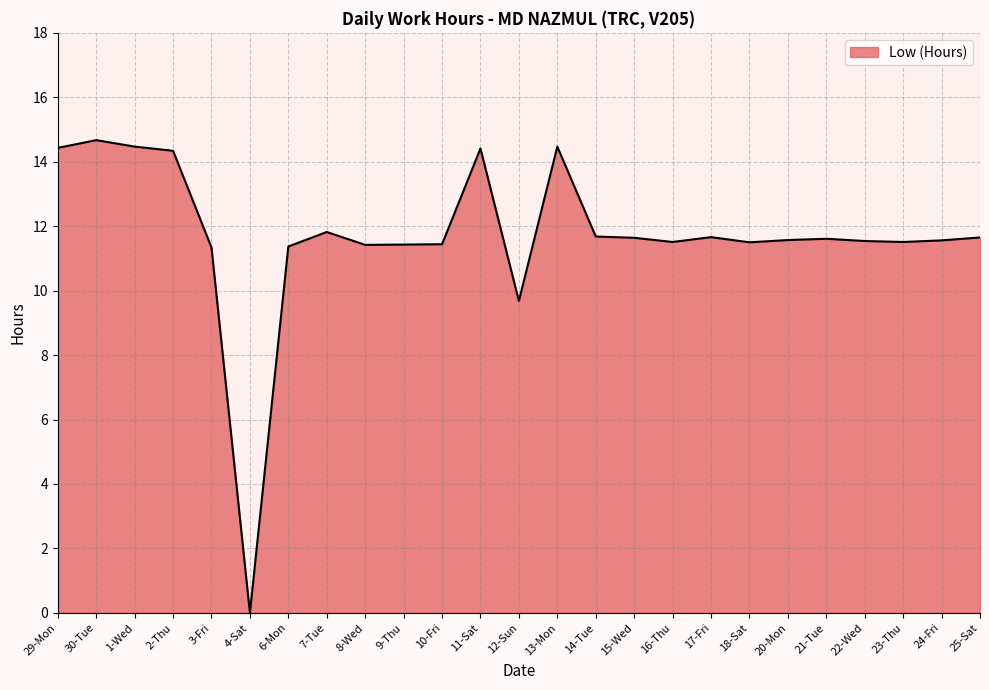

Where is the data nearest to the value 7?

12-Sun